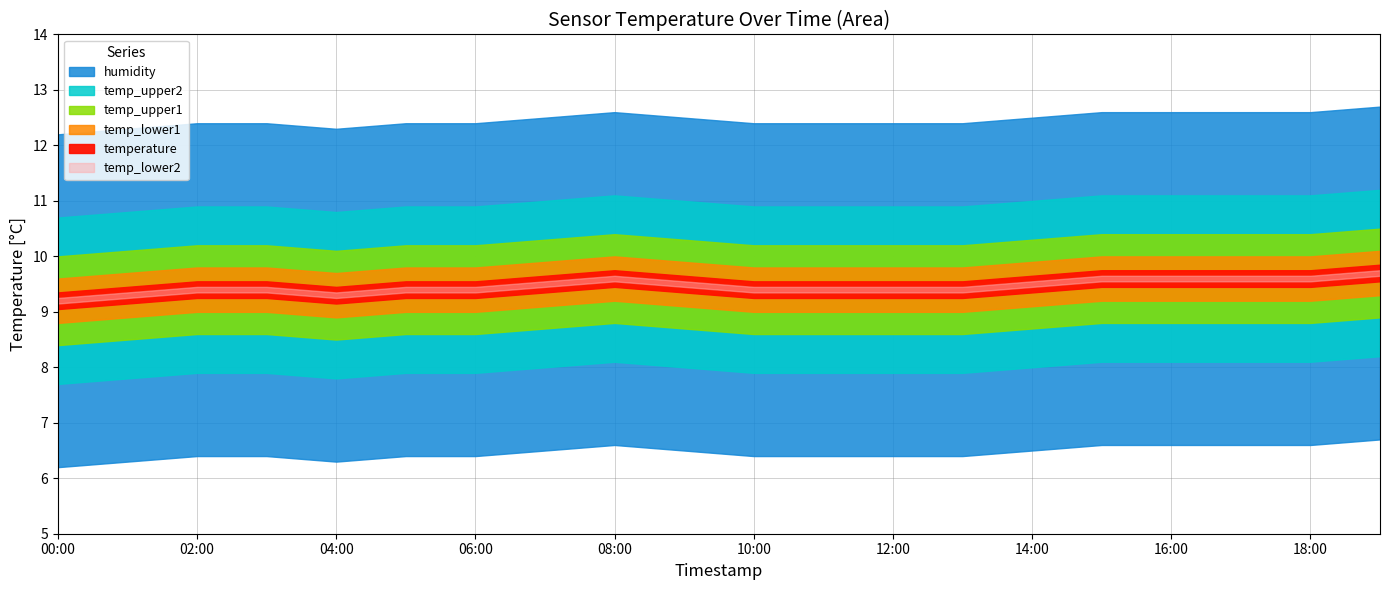

Between 11:00 and 14:00, which is larger?

14:00